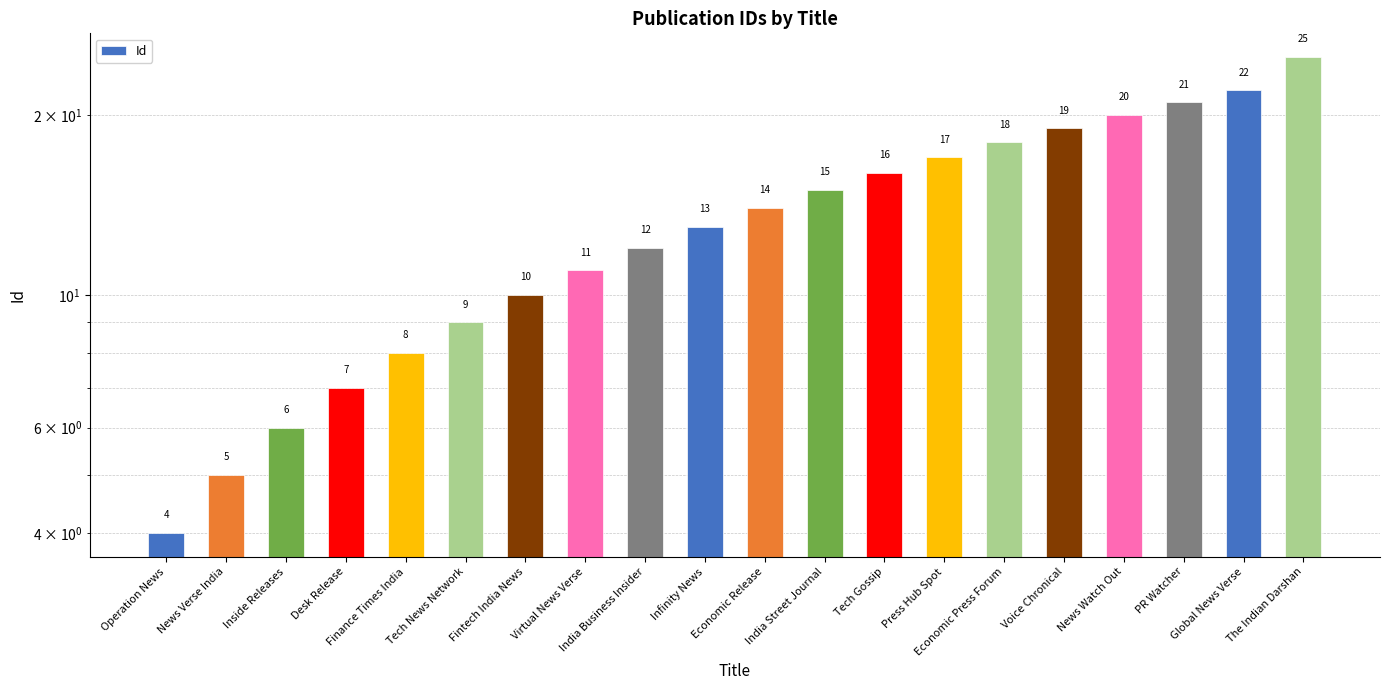

List the labels in order of value, largest first.

The Indian Darshan, Global News Verse, PR Watcher, News Watch Out, Voice Chronical, Economic Press Forum, Press Hub Spot, Tech Gossip, India Street Journal, Economic Release, Infinity News, India Business Insider, Virtual News Verse, Fintech India News, Tech News Network, Finance Times India, Desk Release, Inside Releases, News Verse India, Operation News